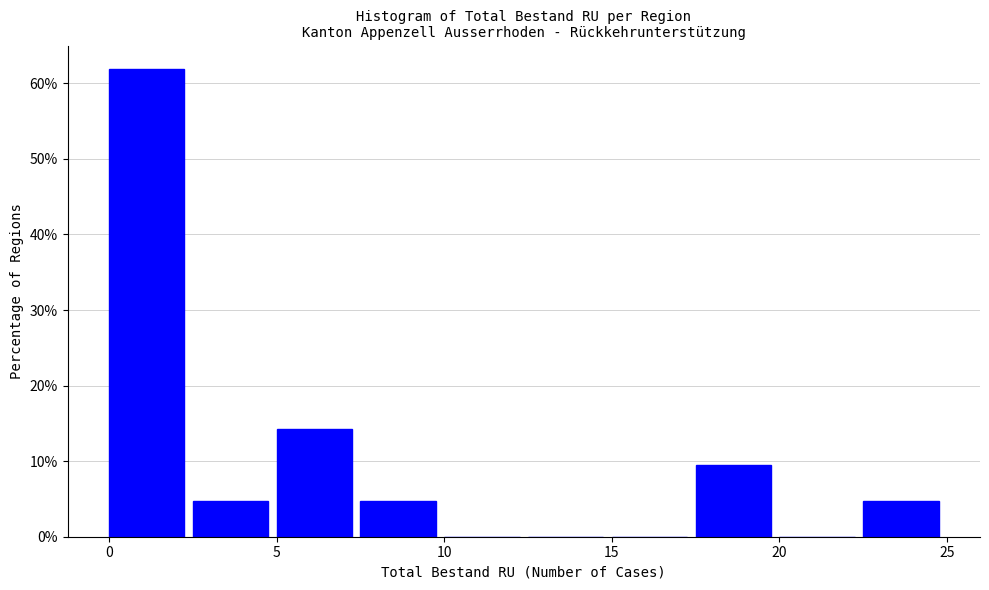

What is the height of the bar covering 22.5 to 25.0 on the x-axis? The values are not printed on the chart, so give them approximately, as read against the axis.

5